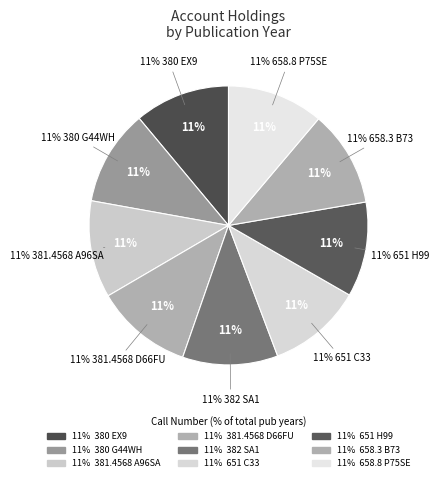

How many slices are in this pie chart?

9